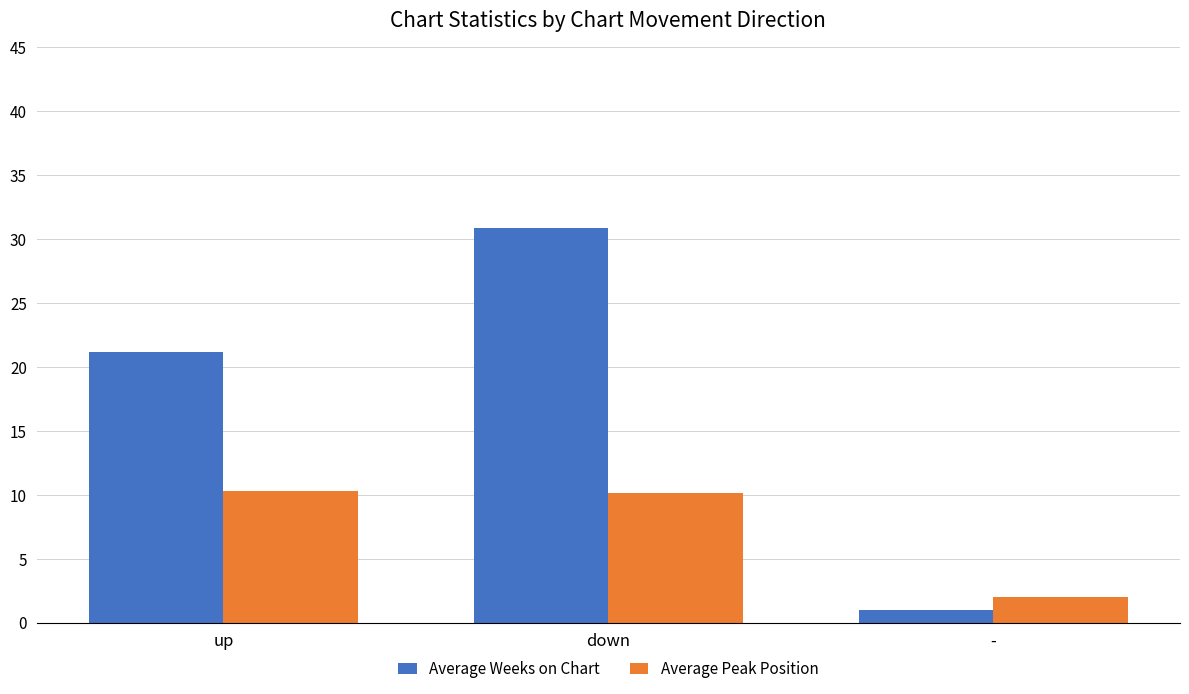

How many data points in Average Weeks on Chart are less than 21?

1